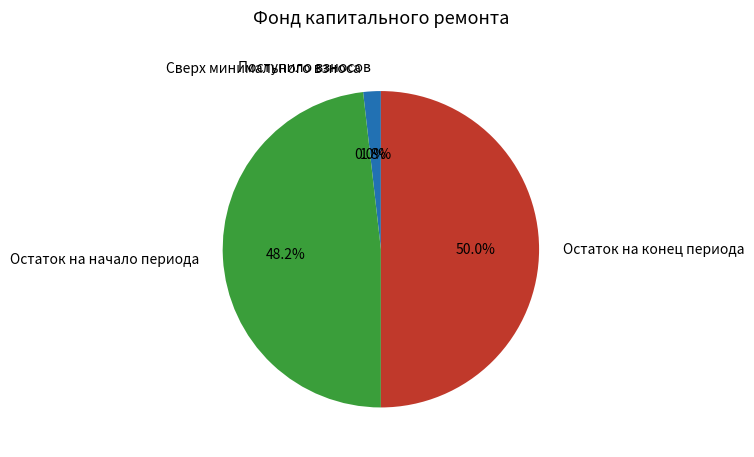

Combined, do Поступило взносов and Остаток на начало периода account for over 50%?

No